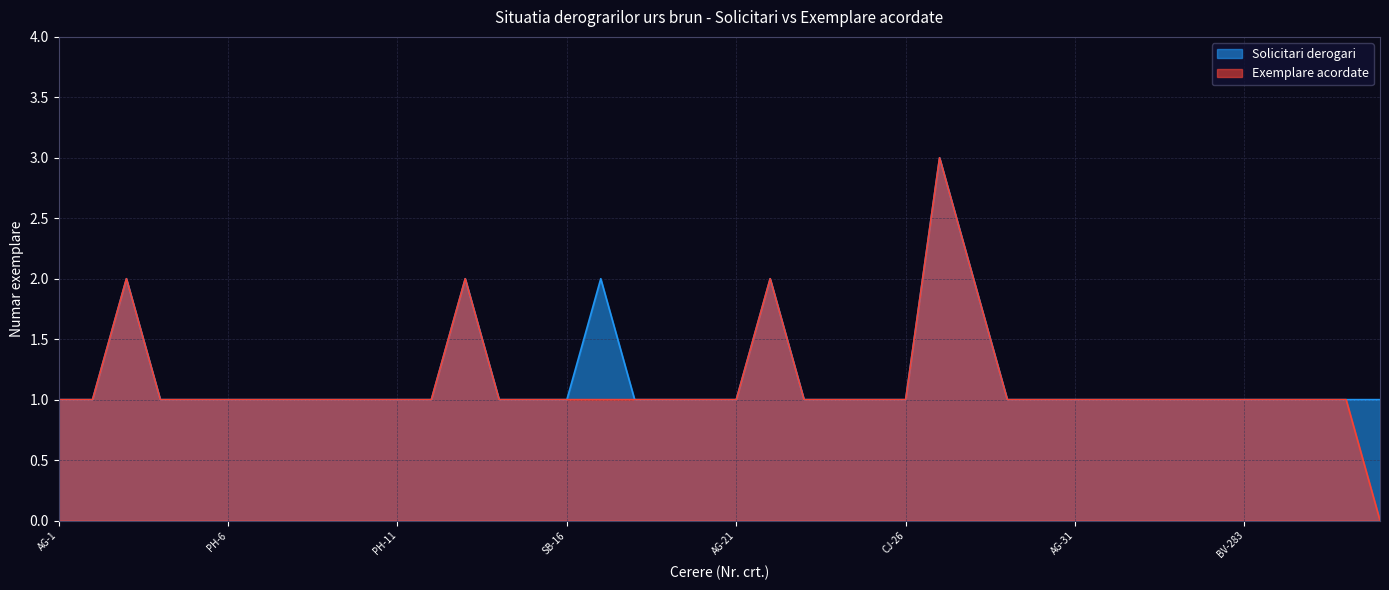

What is the value of the Solicitari derogari point at the 34th from the left?

1